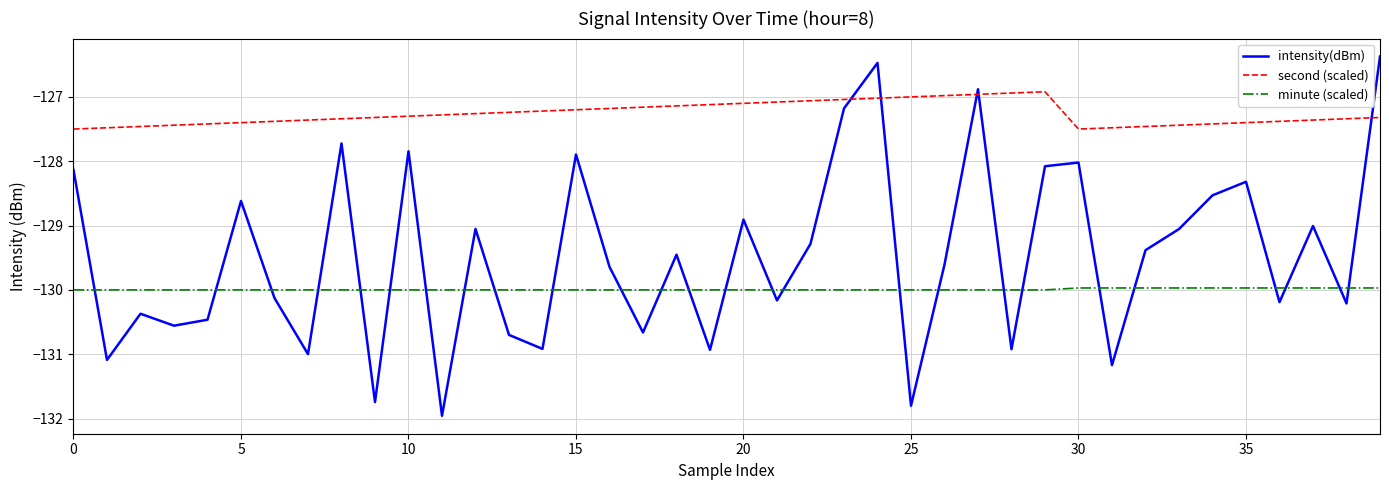

How many categories are shown in the chart?

40